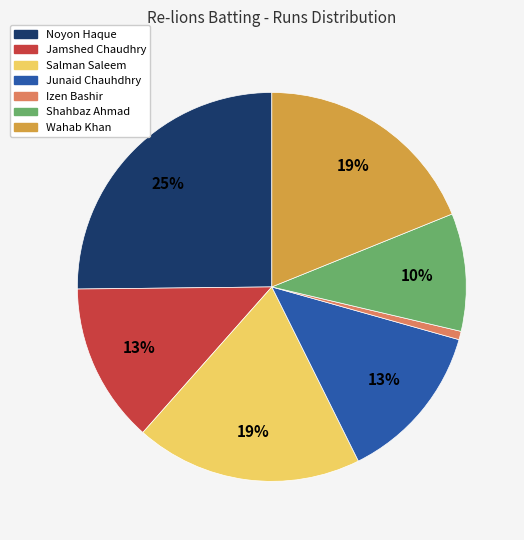

Is there a majority slice in this chart?

No